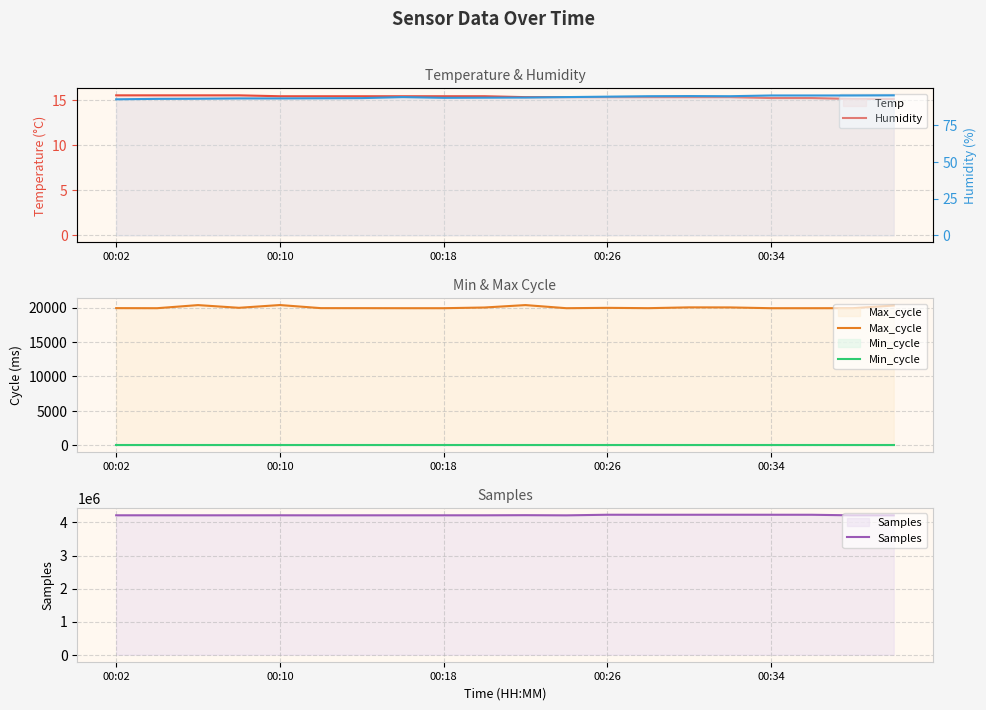

What is the maximum value for Max_cycle?

20381